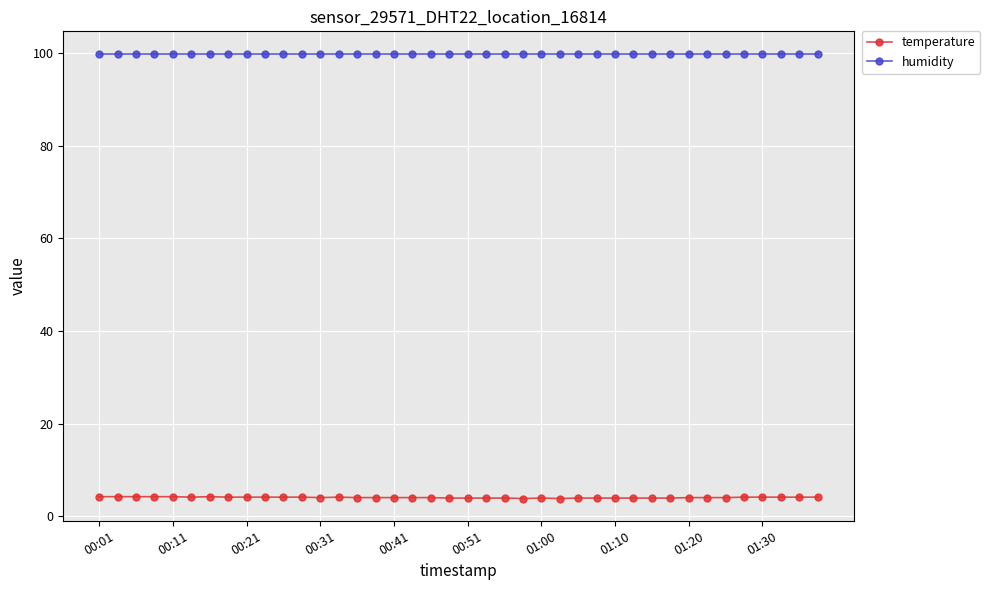

Which series has the largest total across all categories?

humidity